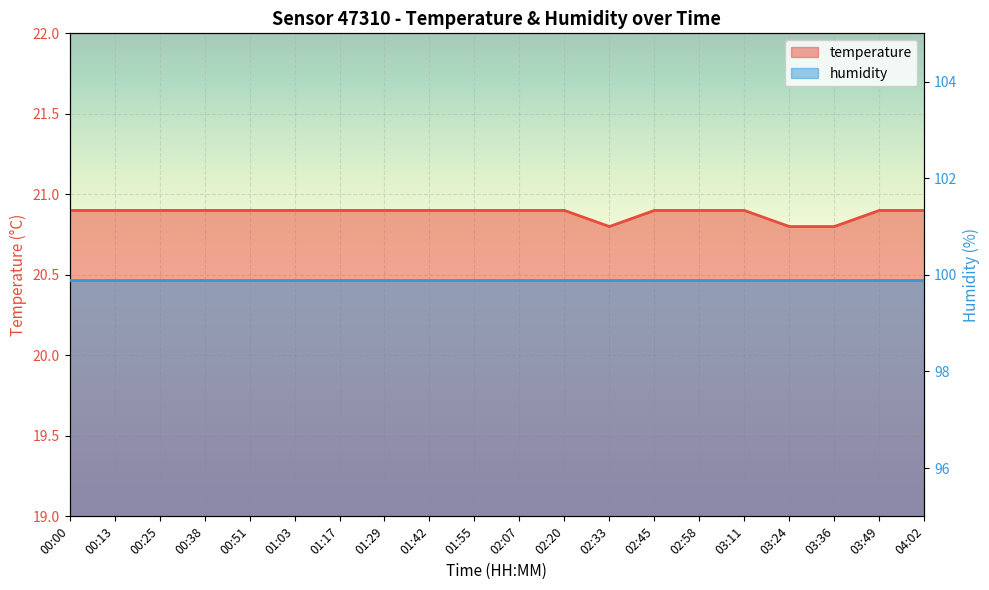

The chart shows a value of 20.9 at 00:51. True or false?

True